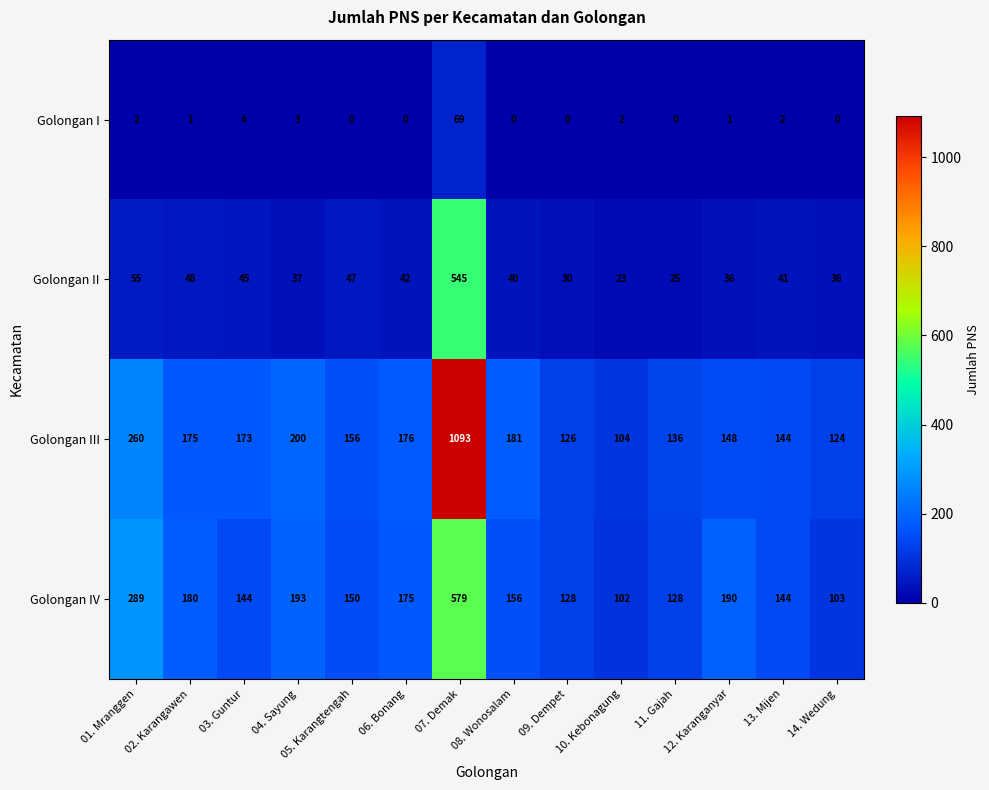

How many data points in Golongan III are less than 173?

7